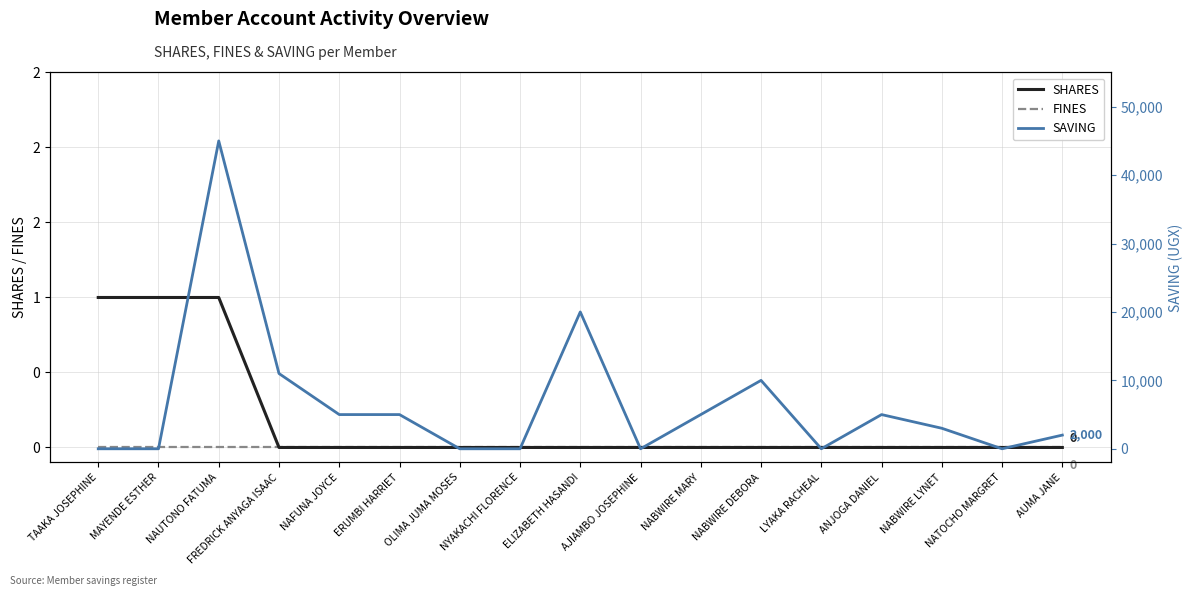

What position from the left is ELIZABETH HASANDI?

9